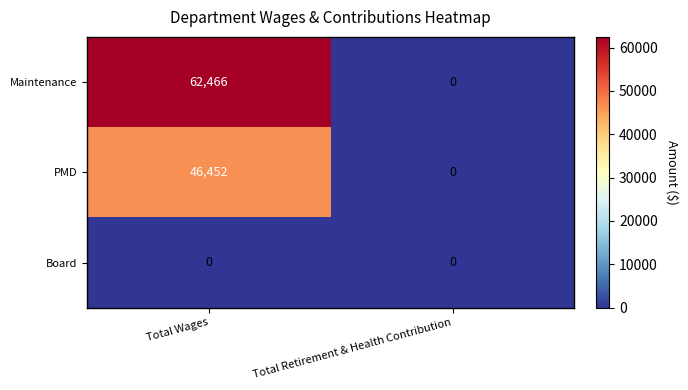

At which category is the sum across all series the highest?

Total Wages